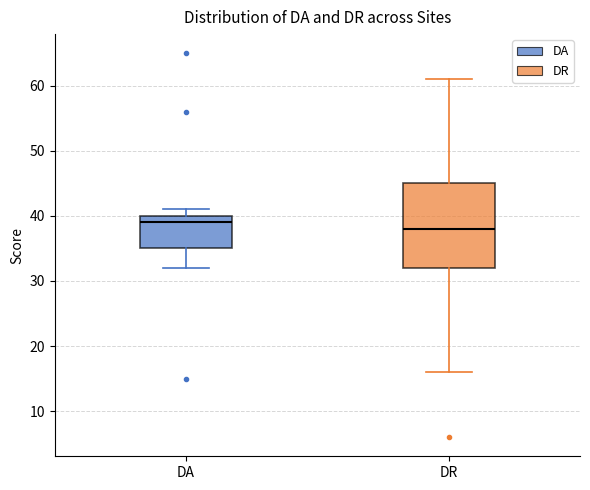

Reading left to right, transcribe this box plot: for each box, give where its median line is, the range the box spans, and where its two whiskers end, as read against the y-axis. The values are not printed on the chart, so give them approximately, as read against the axis.

DA: median 39, box 35 to 40, whiskers 32 to 41
DR: median 38, box 32 to 45, whiskers 16 to 61